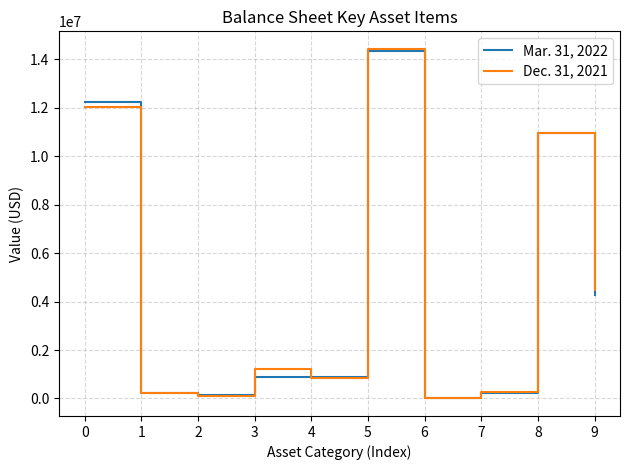

The Dec. 31, 2021 series shows 0 at 6. True or false?

True